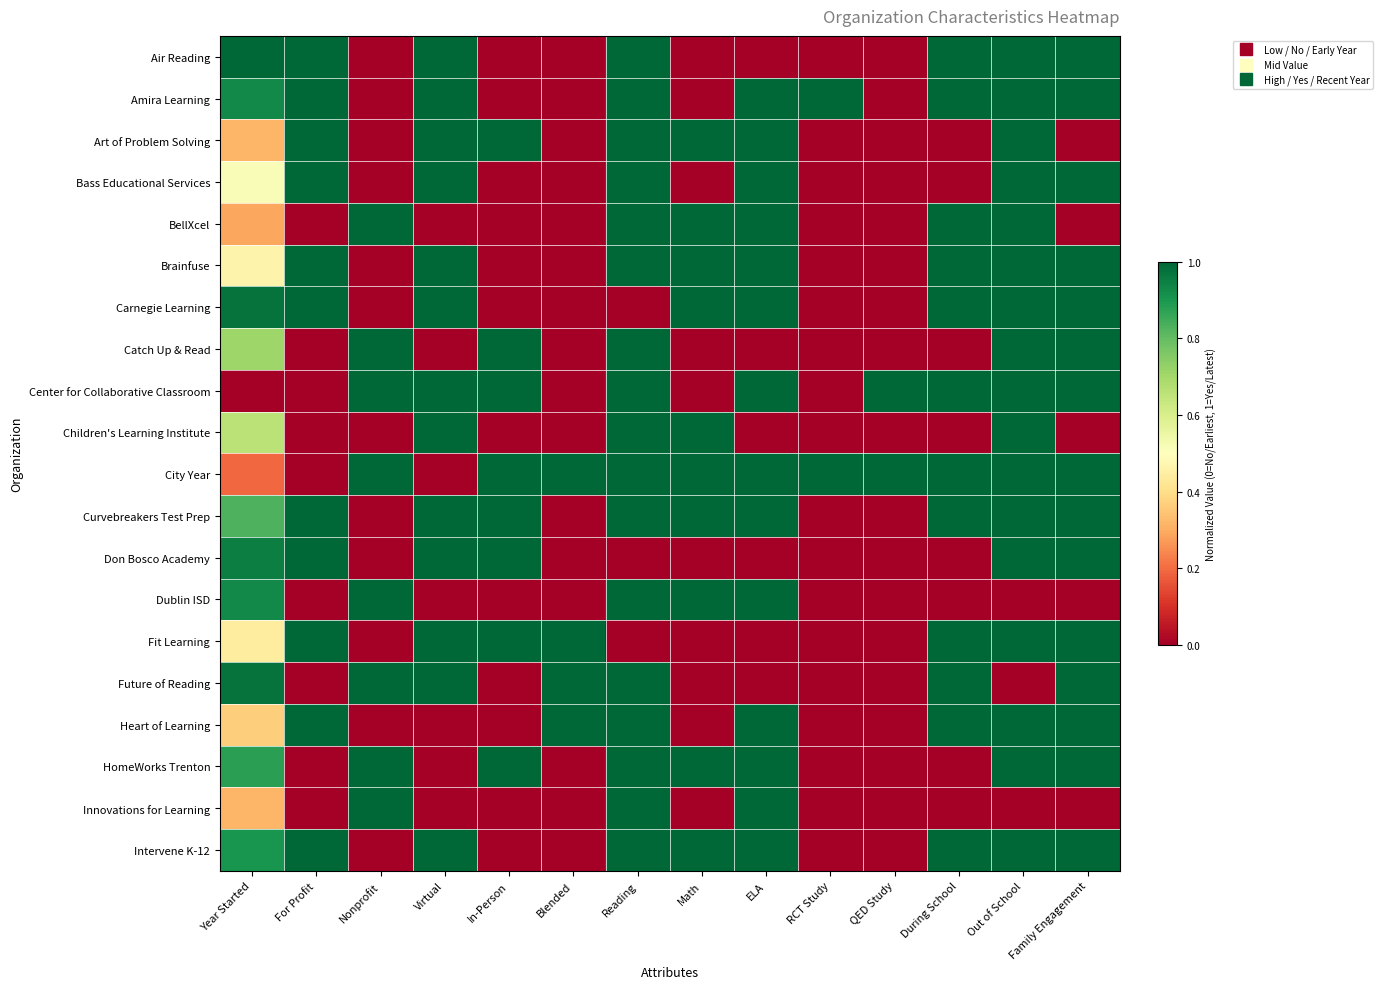

What is the total value across all series at QED Study?

2.0